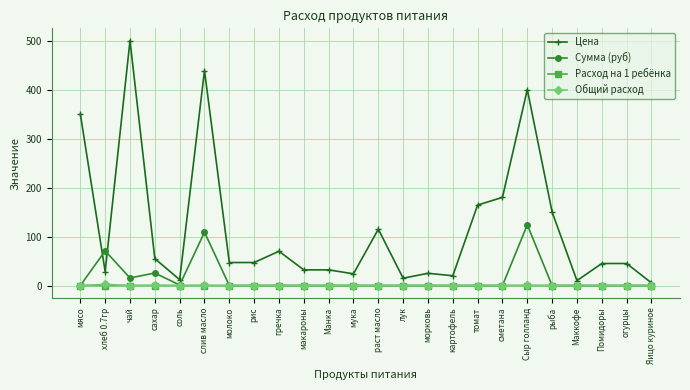

After their last crossing, which series has the higher values: Сумма (руб) or Цена?

Цена